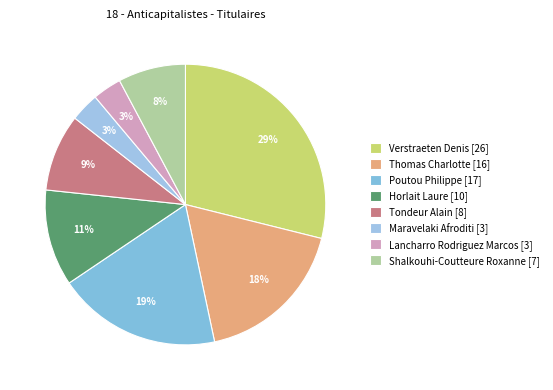

The Verstraeten Denis slice represents 17% of the pie. True or false?

False